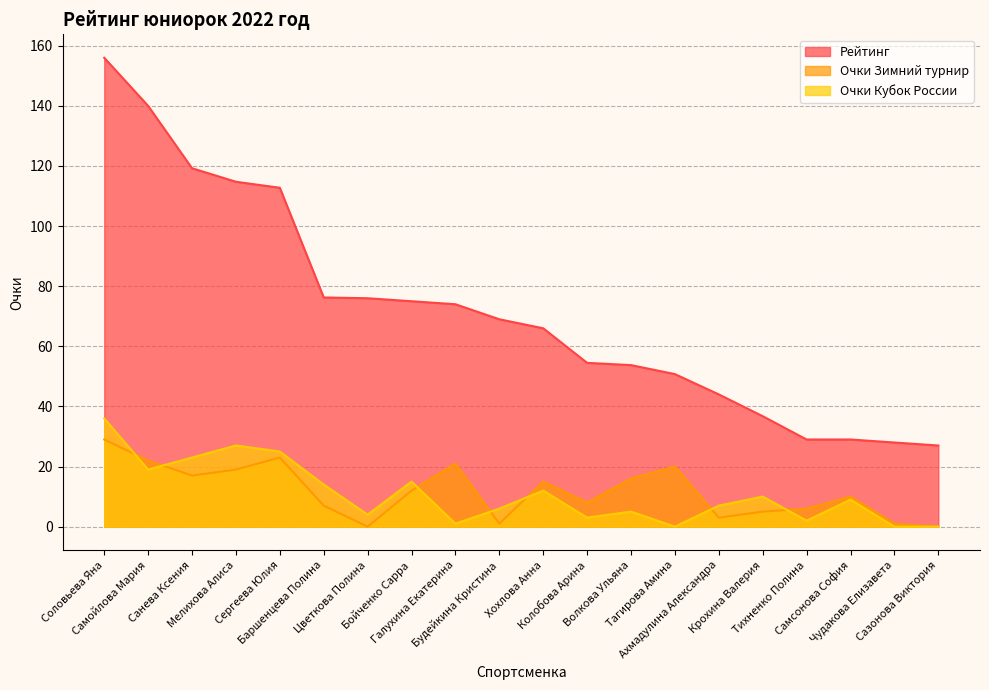

Which category has the highest value across all series?

Соловьева Яна